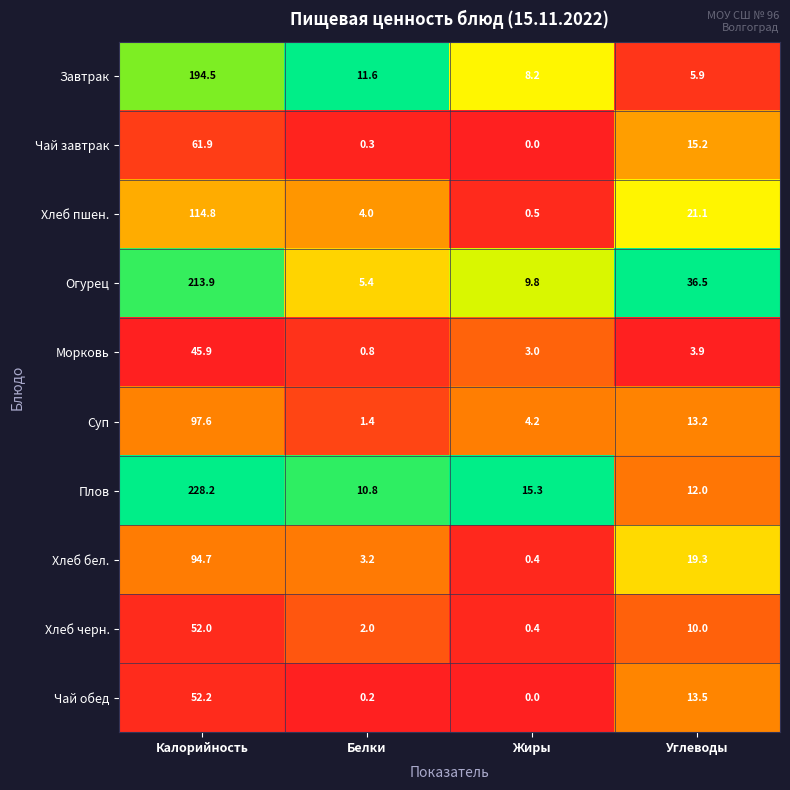

How many distinct data groups are displayed?

10